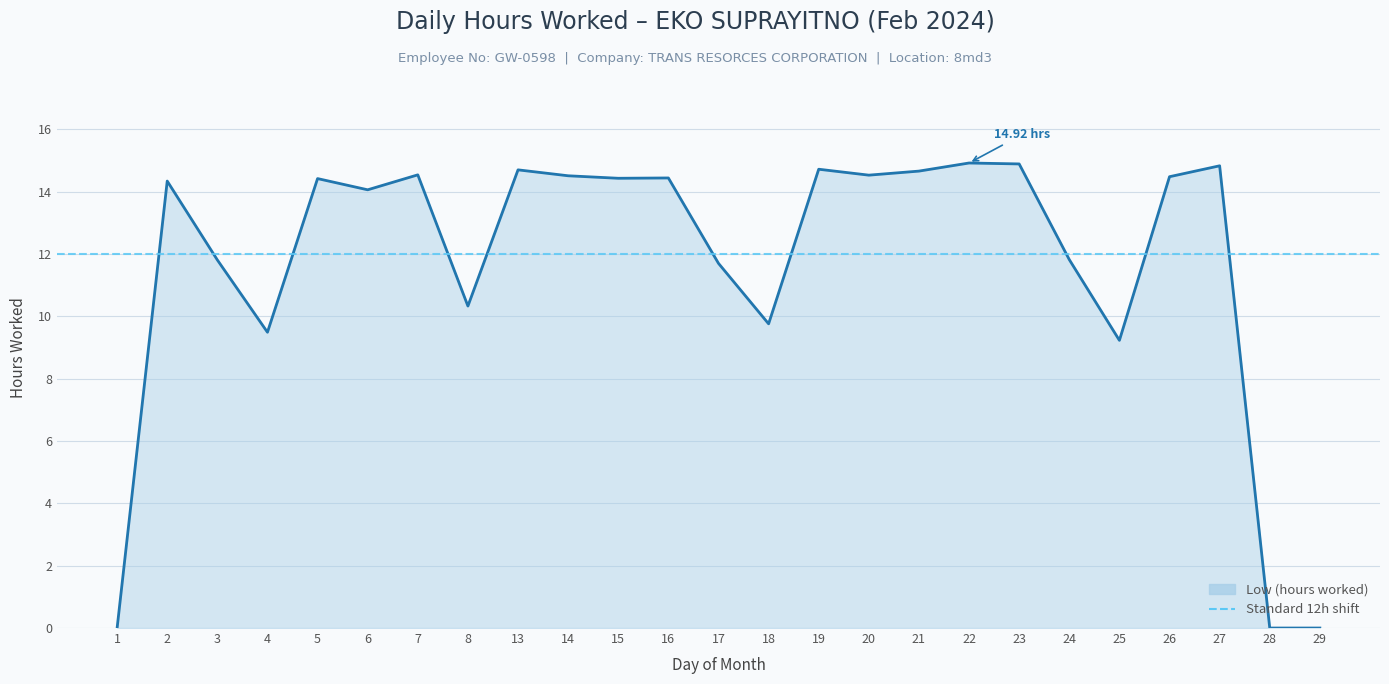

How many categories are shown in the chart?

25